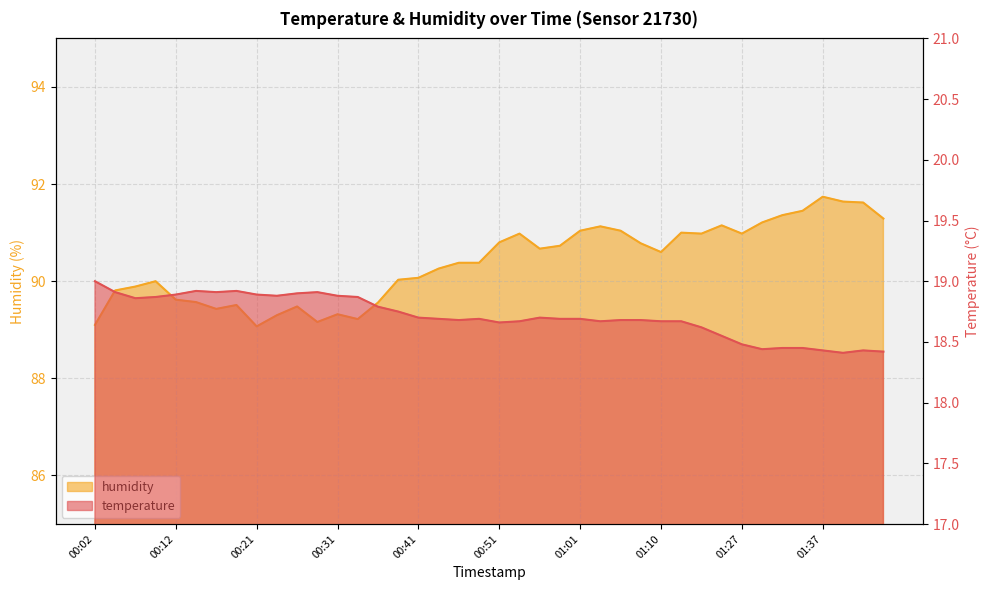

True or false: temperature and humidity intersect in this chart.

False